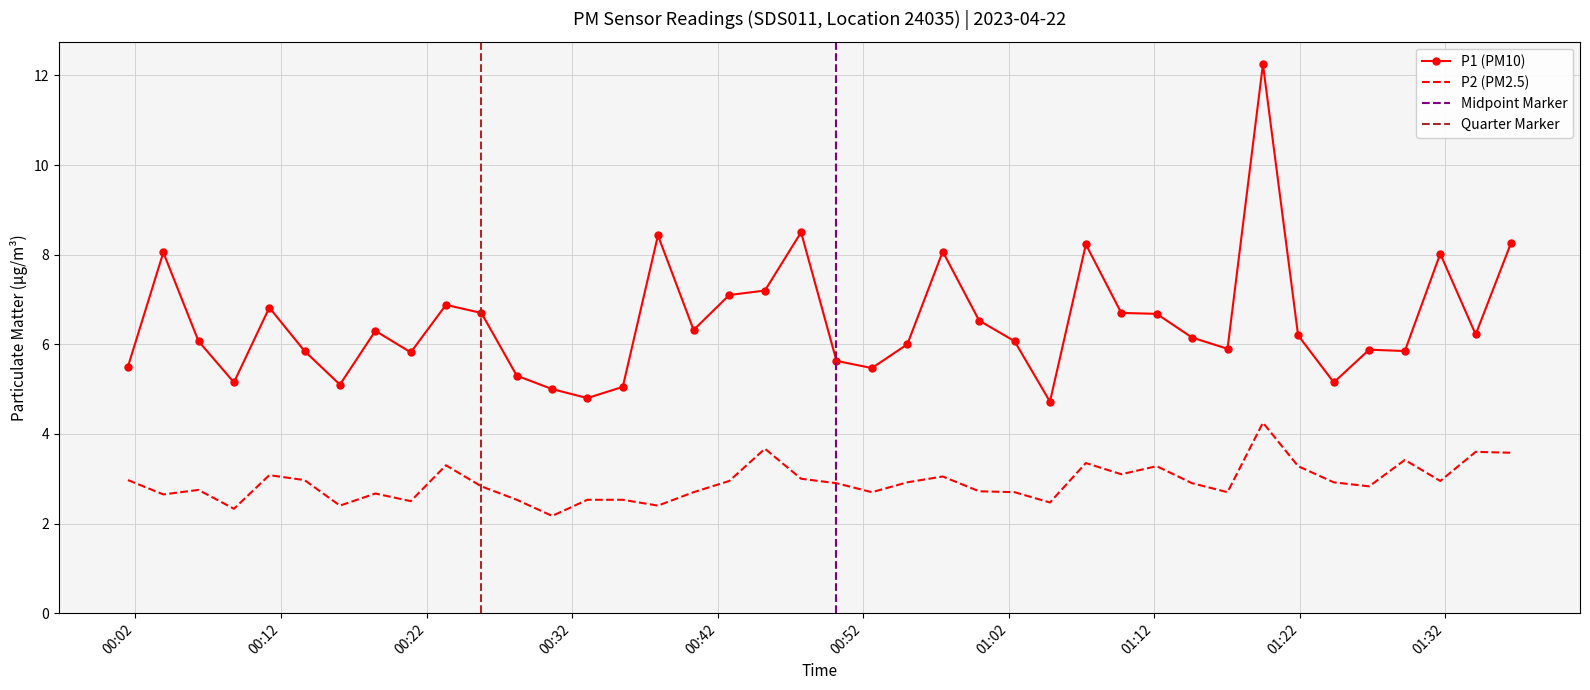

True or false: P1 (PM10) and P2 (PM2.5) intersect in this chart.

False